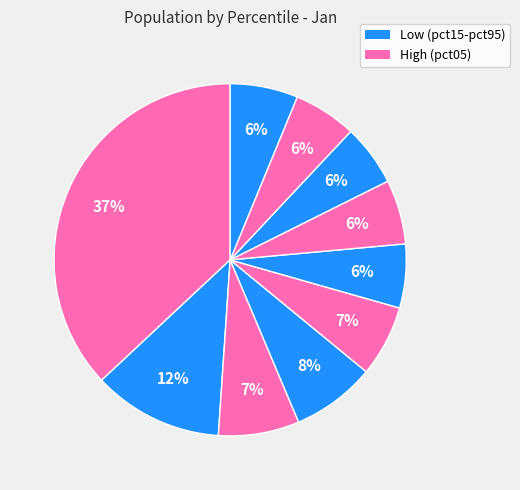

How many segments does this pie chart have?

10